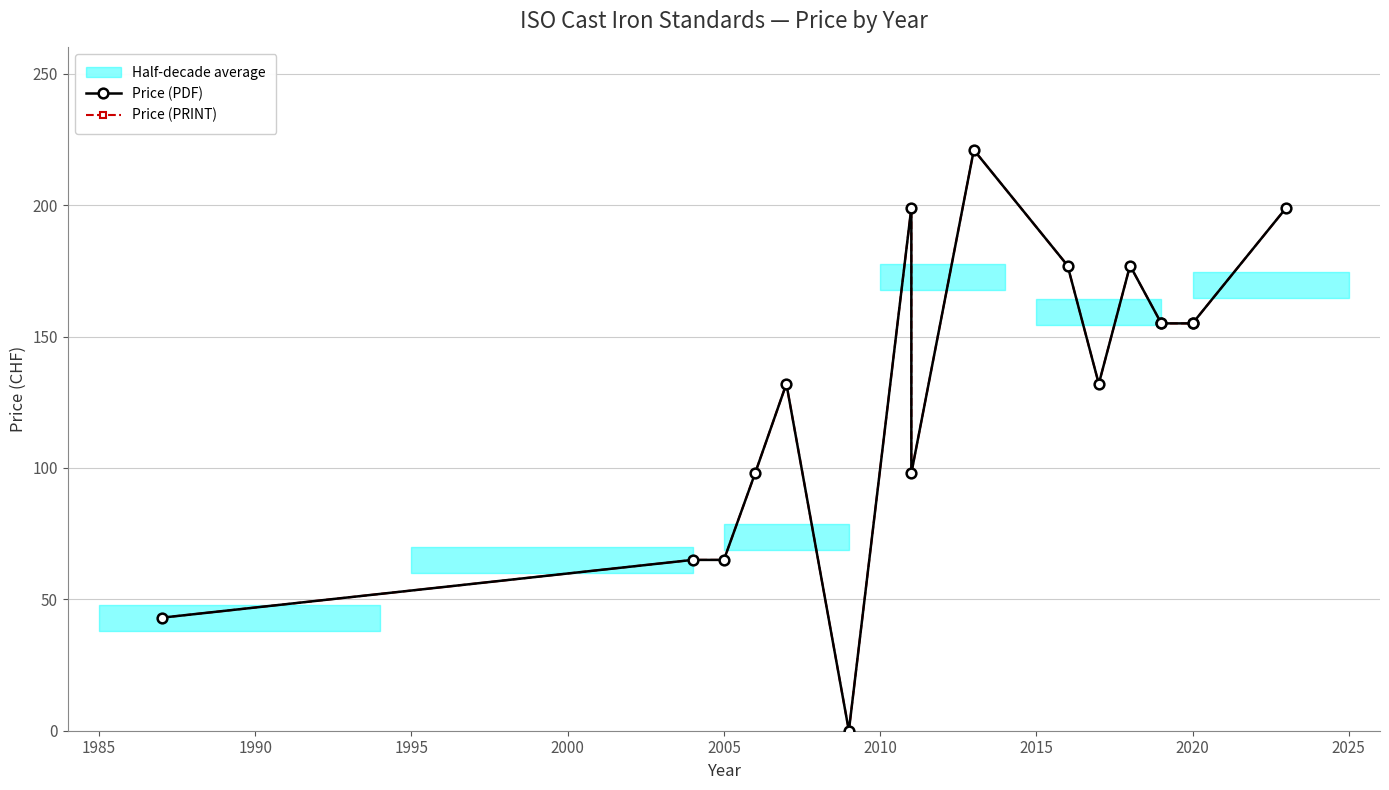

True or false: Price (PDF) has a value of 103 at 2025.

False